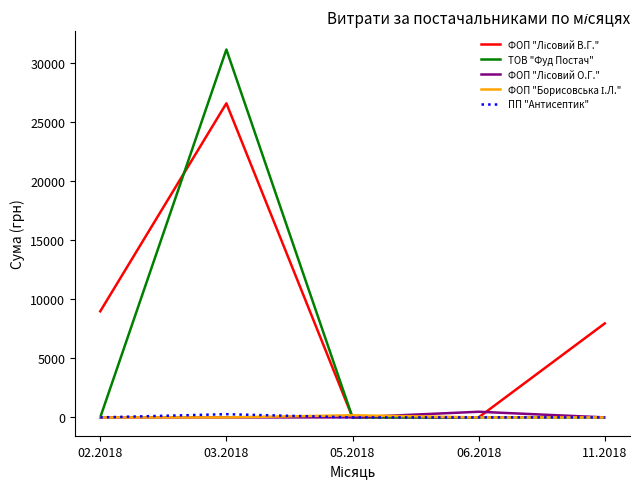

What position from the right is 02.2018?

5